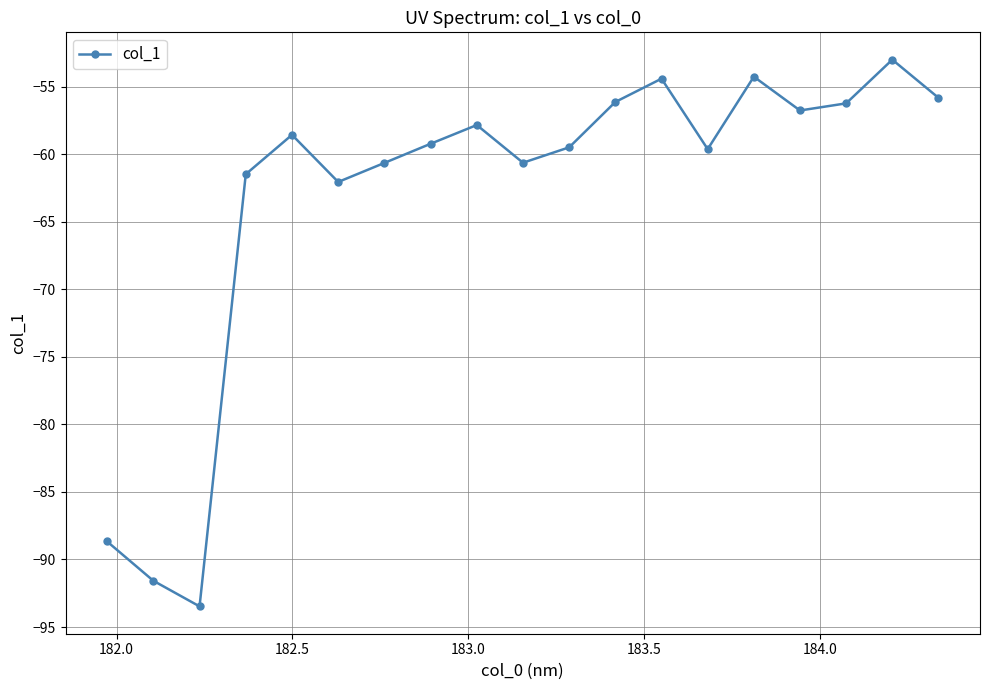

What is the maximum value shown in the chart?

-53.0